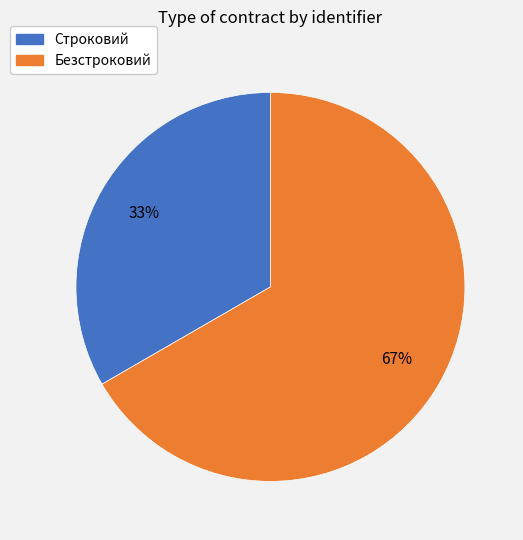

What is the ratio of the value at Строковий to the value at Безстроковий?

0.5